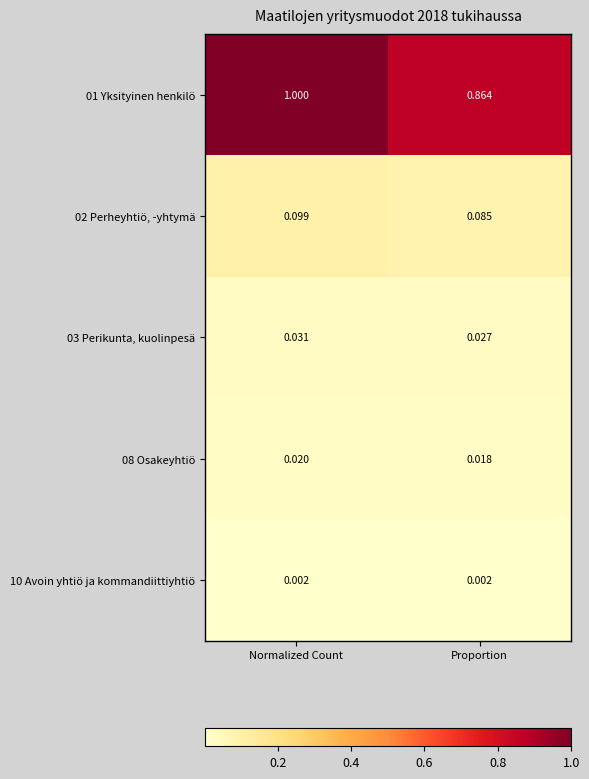

At which category is the sum across all series the highest?

Normalized Count